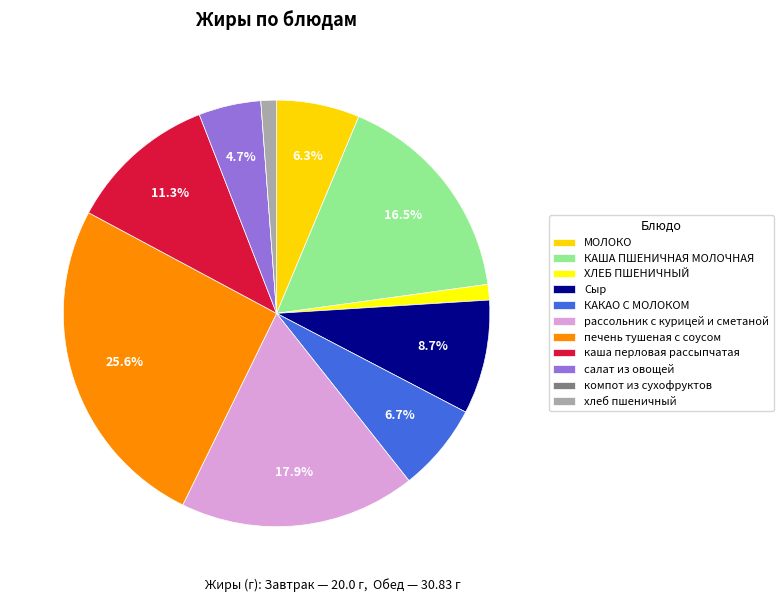

Count the number of slices in the pie.

11